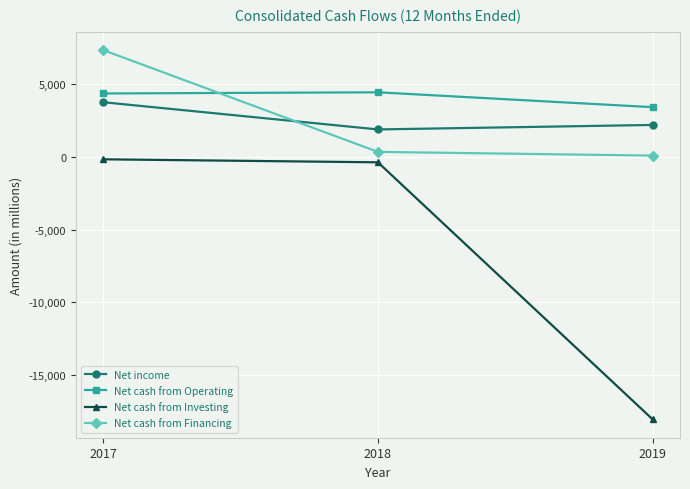

Is this an area chart (filled region under the line)?

No